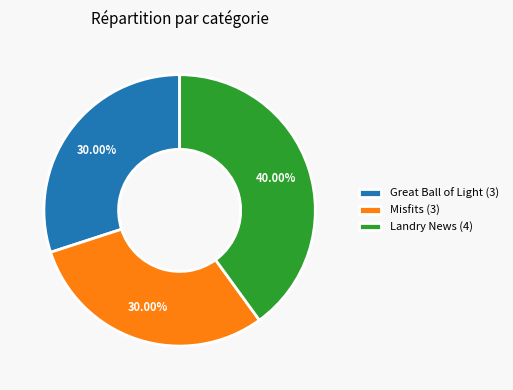

Combined, do Landry News (4) and Great Ball of Light (3) account for over 50%?

Yes